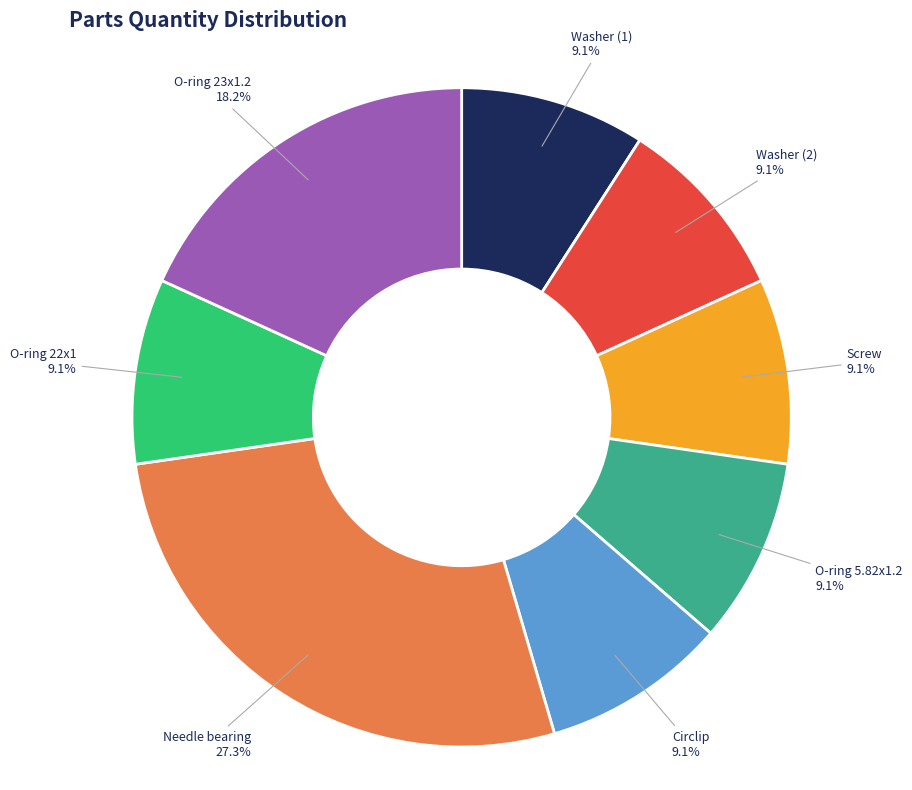

Does any single category account for the majority?

No